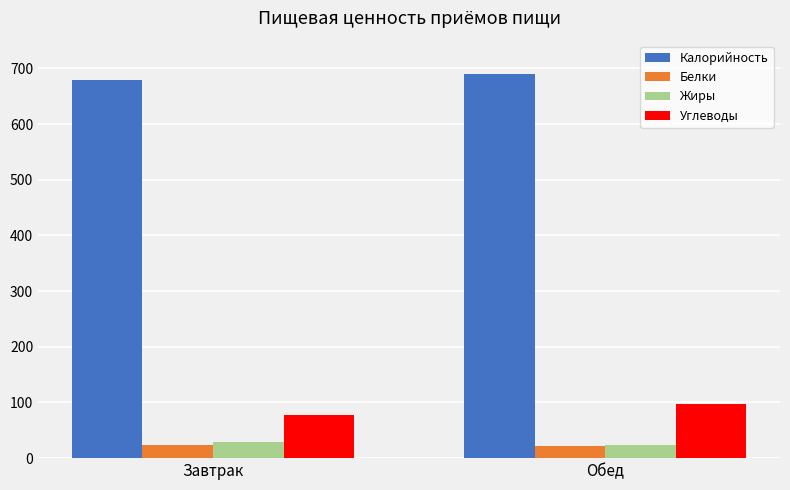

What is the average value of the Углеводы series?

88.1